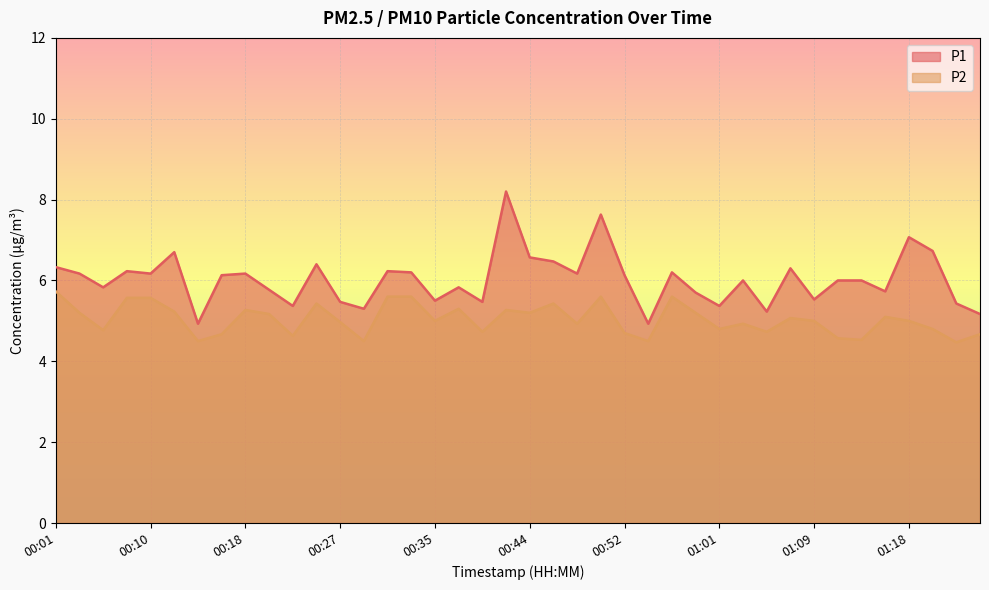

Read the P2 value at 00:39.

4.7